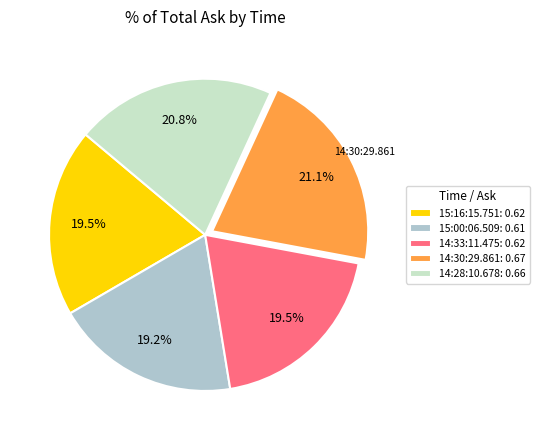

Which has a higher value, 15:16:15.751 or 14:28:10.678?

14:28:10.678